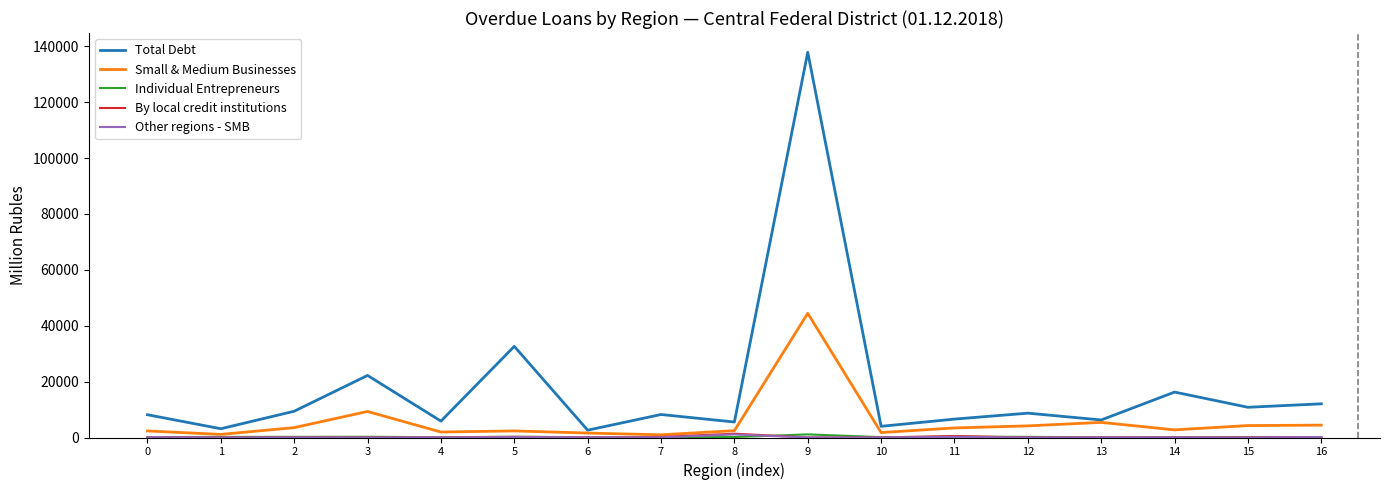

How many series are shown in this chart?

5